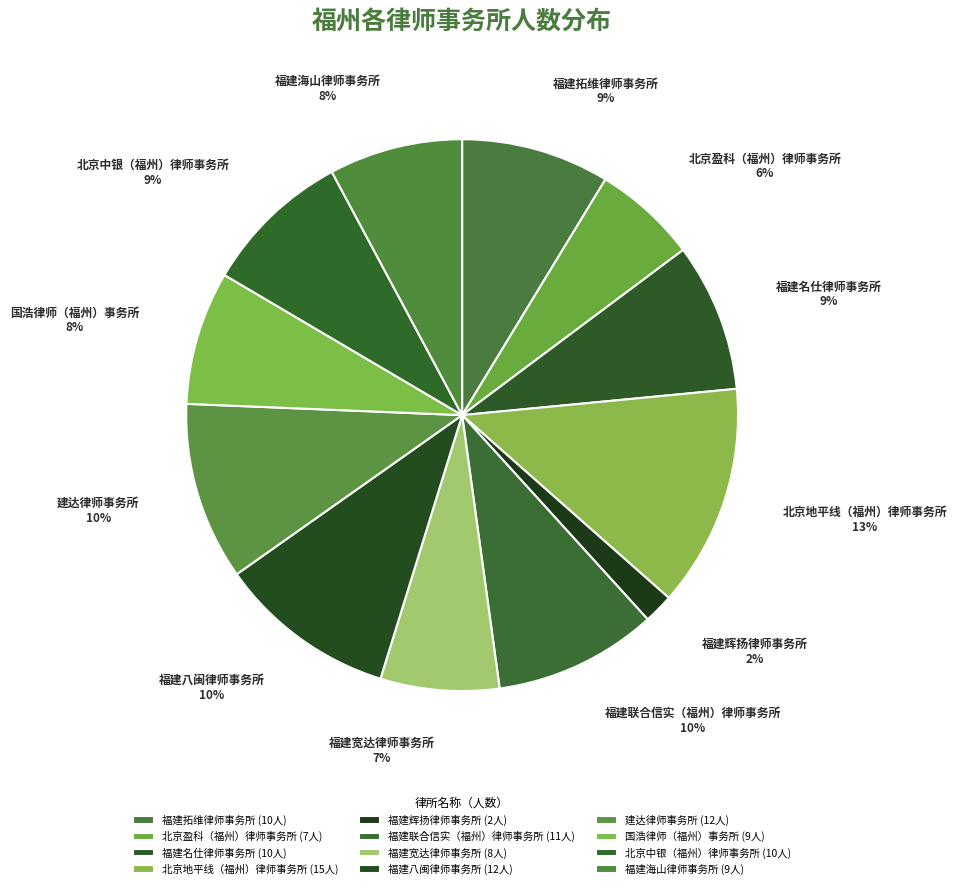

To the nearest percent, what portion does 北京盈科（福州）律师事务所 represent?

6%